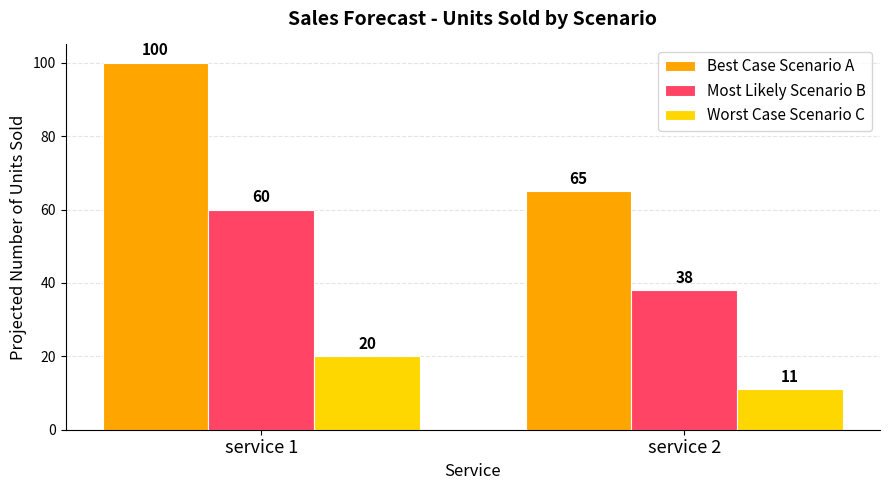

What is the total value across all series at service 1?

180